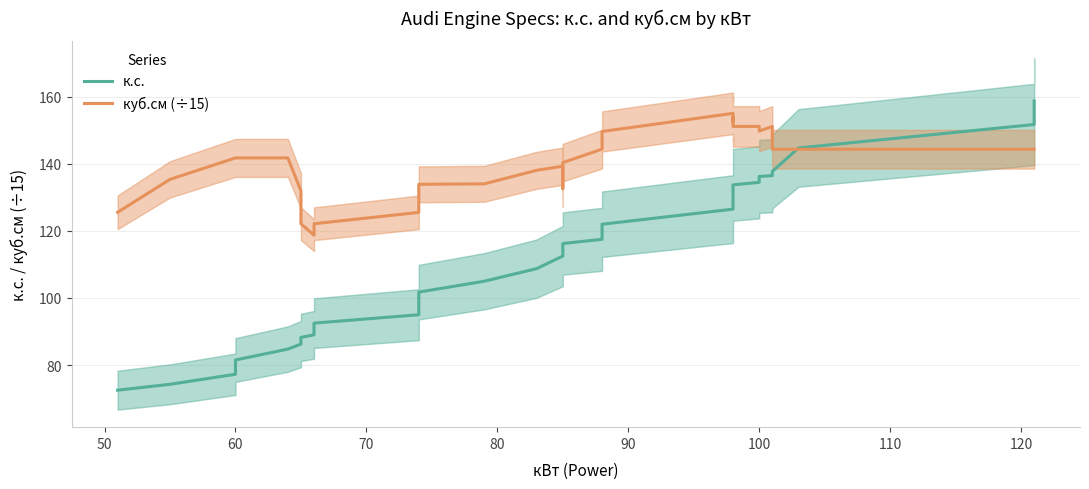

Which series ends up on top after the final intersection of куб.см (÷15) and к.с.?

к.с.